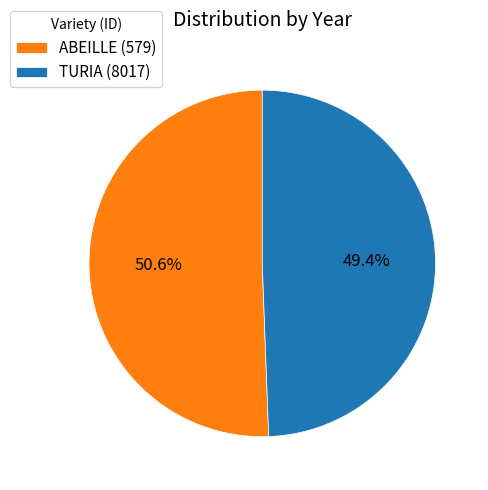

What is the majority slice?

ABEILLE (579)